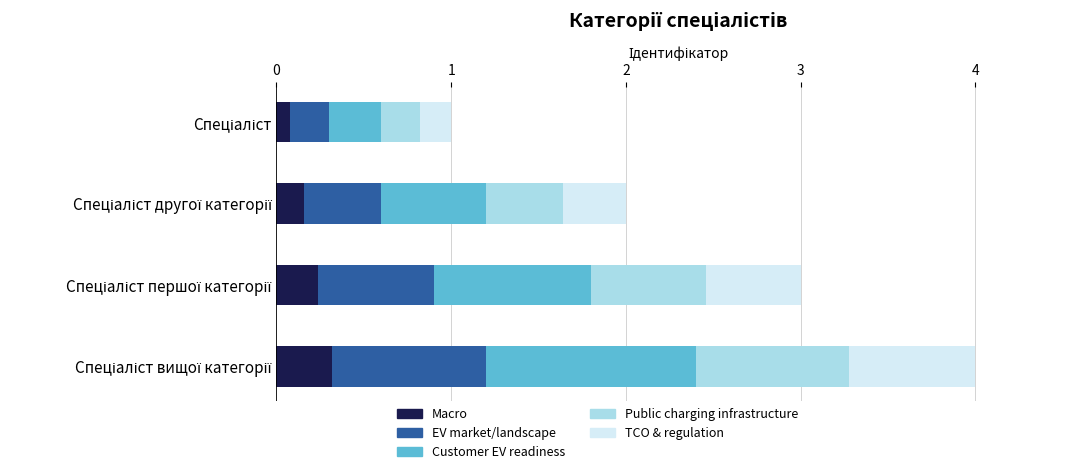

What is the highest value of the Macro series?

0.3